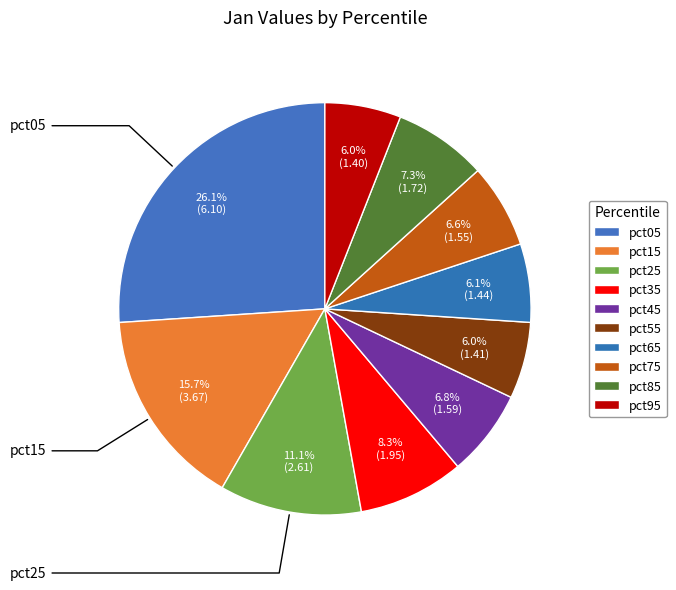

Rank the categories by value from highest to lowest.

pct05, pct15, pct25, pct35, pct85, pct45, pct75, pct65, pct55, pct95